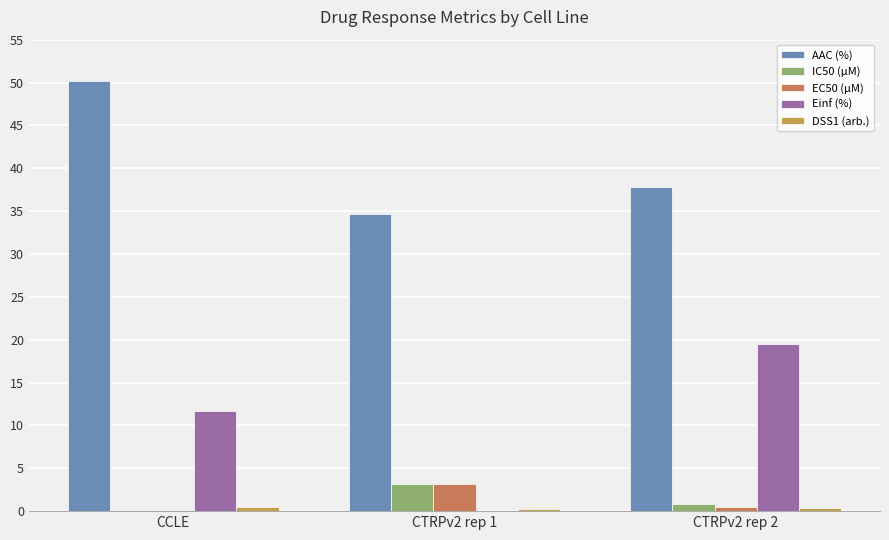

The Einf (%) series shows 2.7 at CCLE. True or false?

False